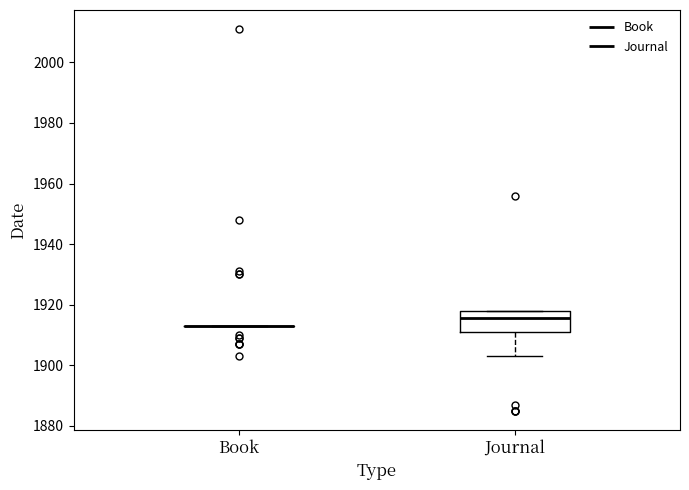

Reading left to right, transcribe this box plot: for each box, give where its median line is, the range the box spans, and where its two whiskers end, as read against the y-axis. The values are not printed on the chart, so give them approximately, as read against the axis.

Book: box collapsed to a line at 1914, whiskers 1914 to 1914
Journal: median 1916, box 1912 to 1918, whiskers 1904 to 1918